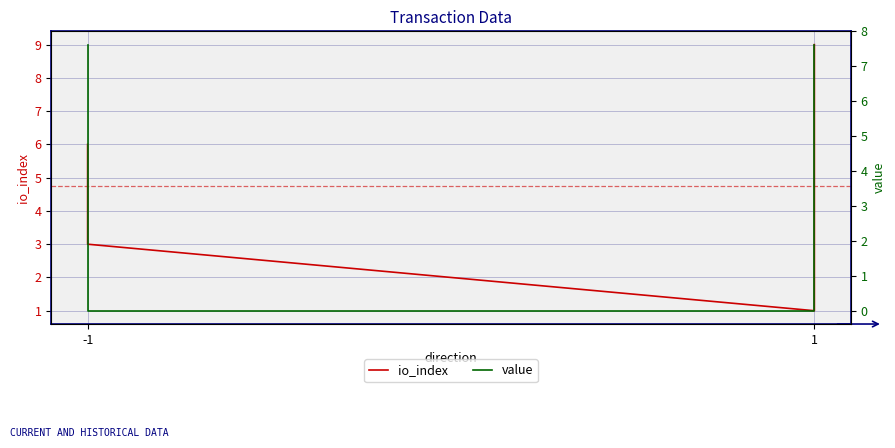

Which series changed the most between -1 and 1?

io_index